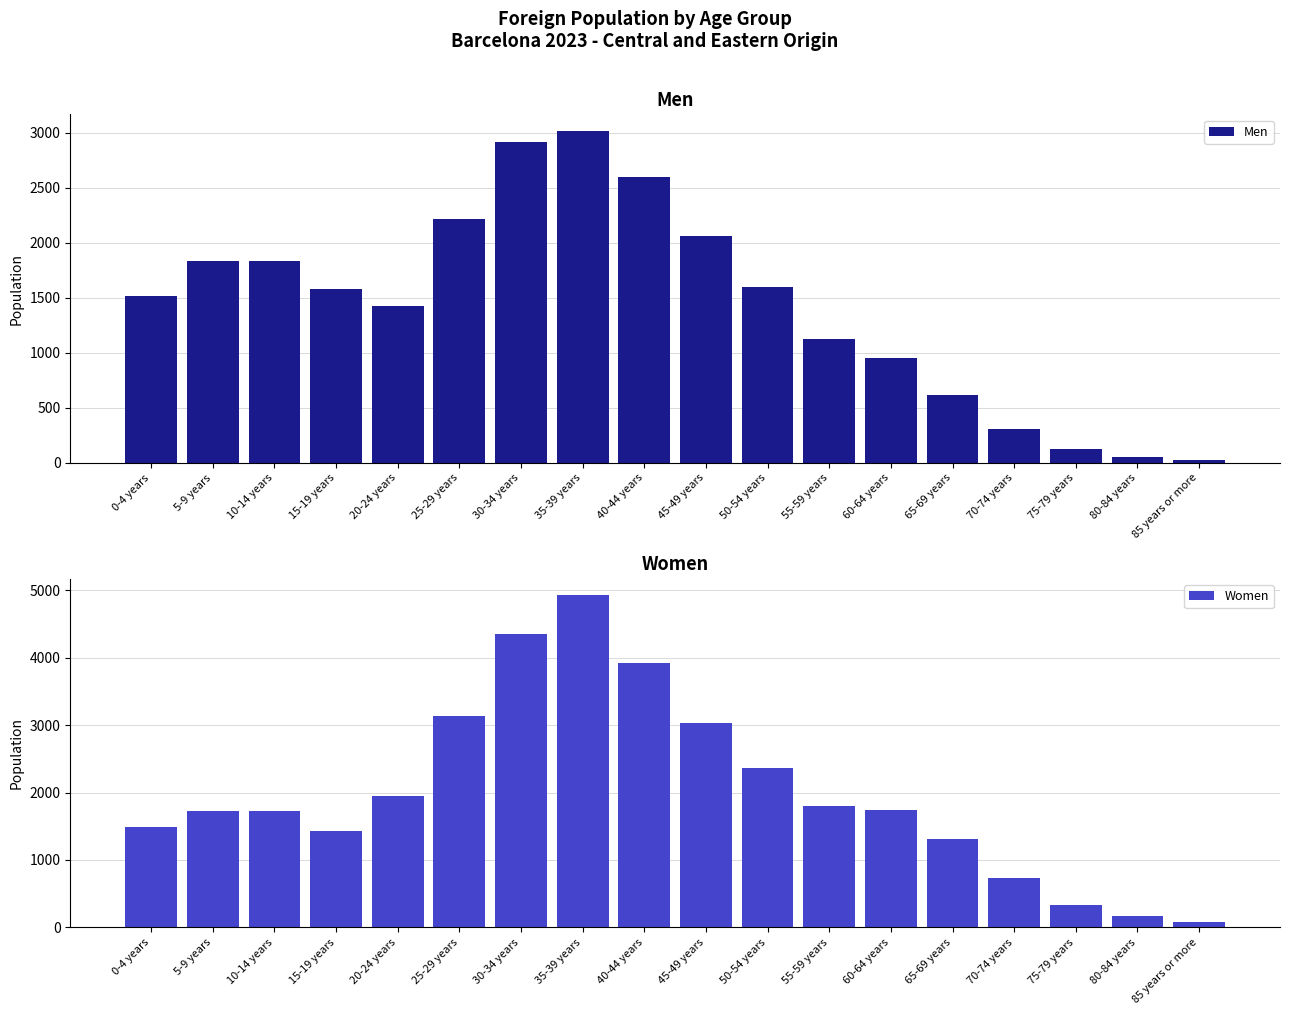

What is the sum of all Men values?

25789